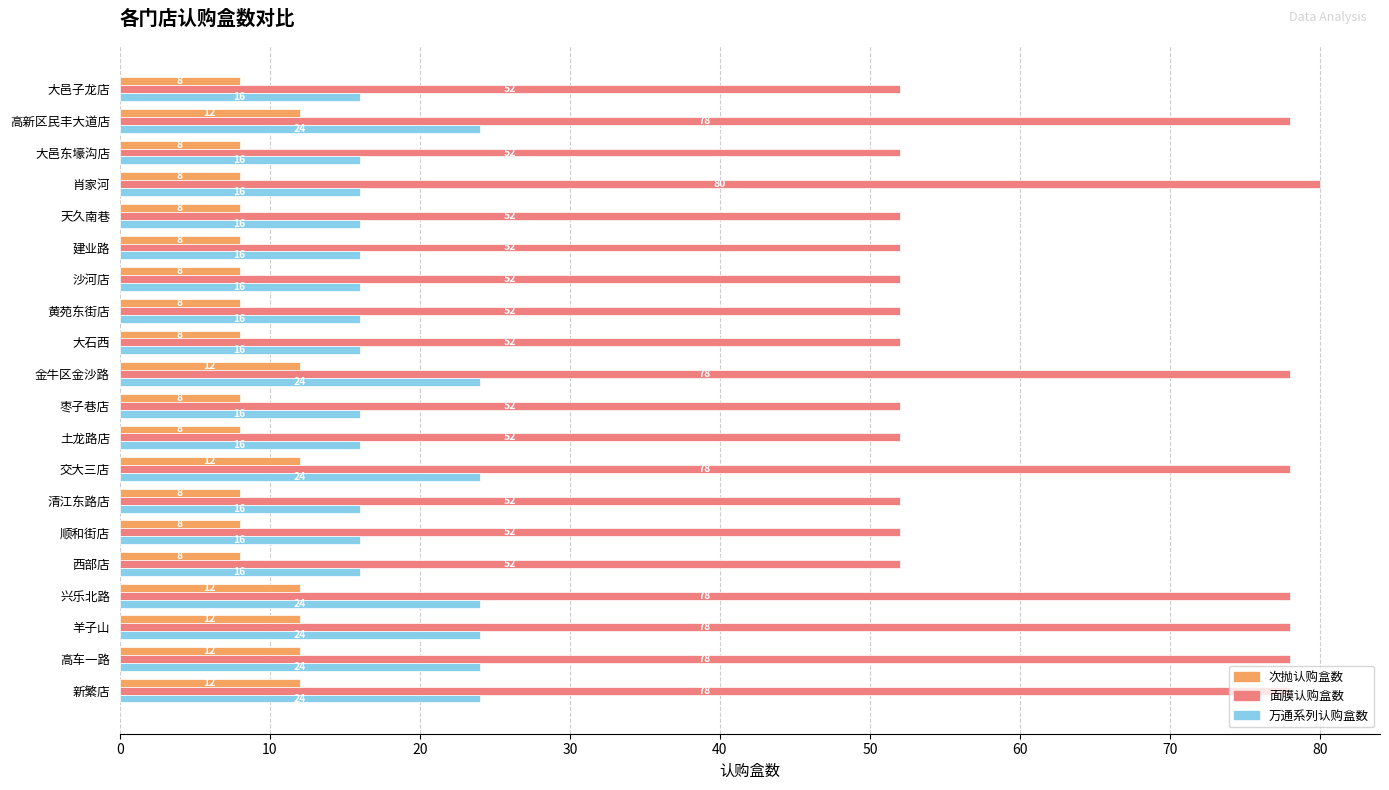

What is the maximum value for 面膜认购盒数?

80